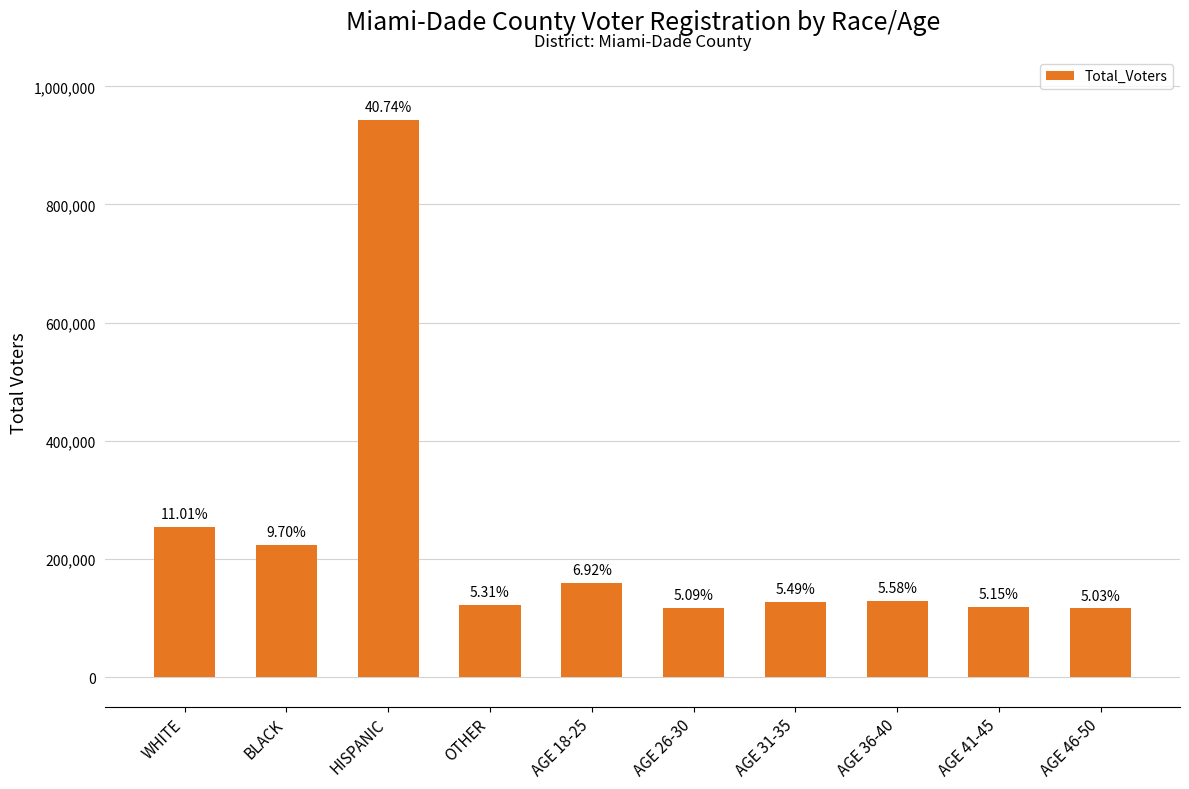

What is the average value?

231389